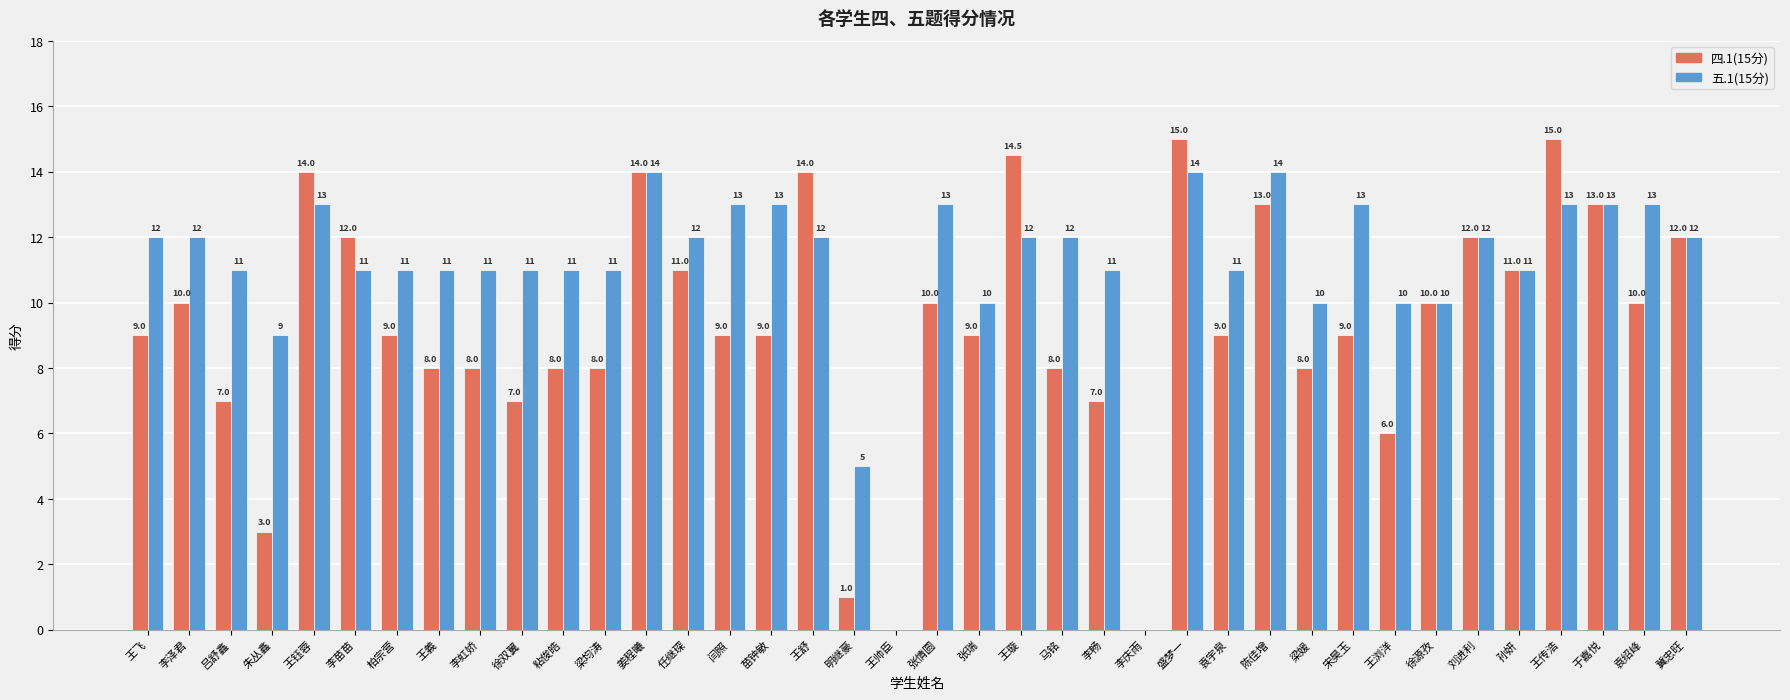

What is the maximum value for 四.1(15分)?

15.0